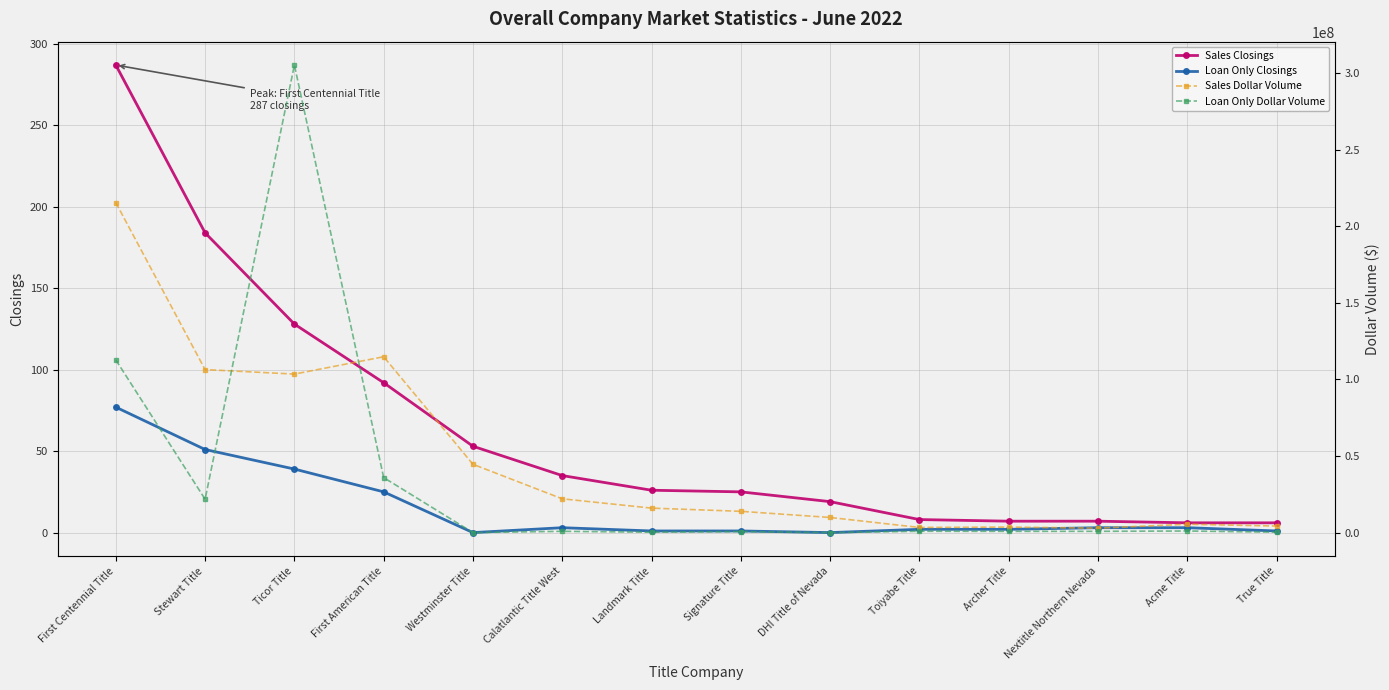

What is the difference between the second highest and minimum values in the Loan Only Closings series?

51